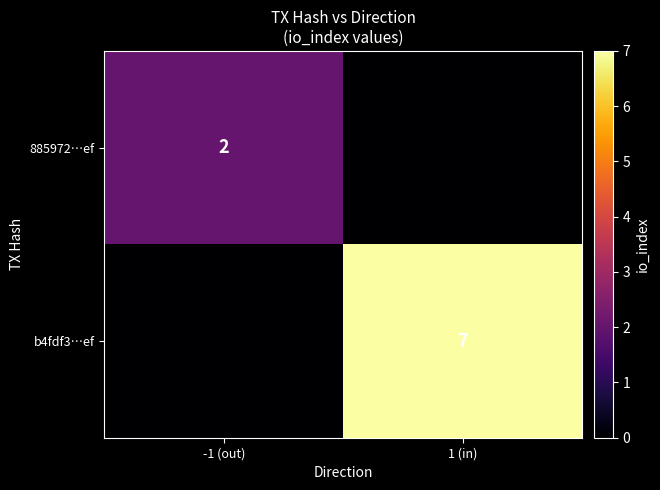

True or false: 885972…ef has a value of 2 at -1 (out).

True